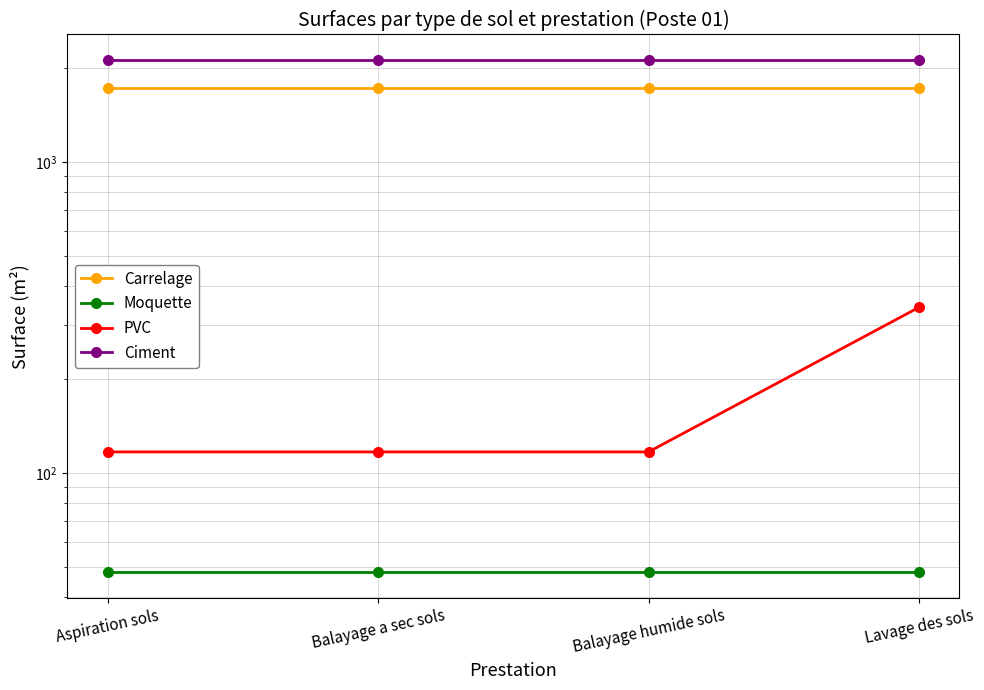

What is the total value across all series at Aspiration sols?

4020